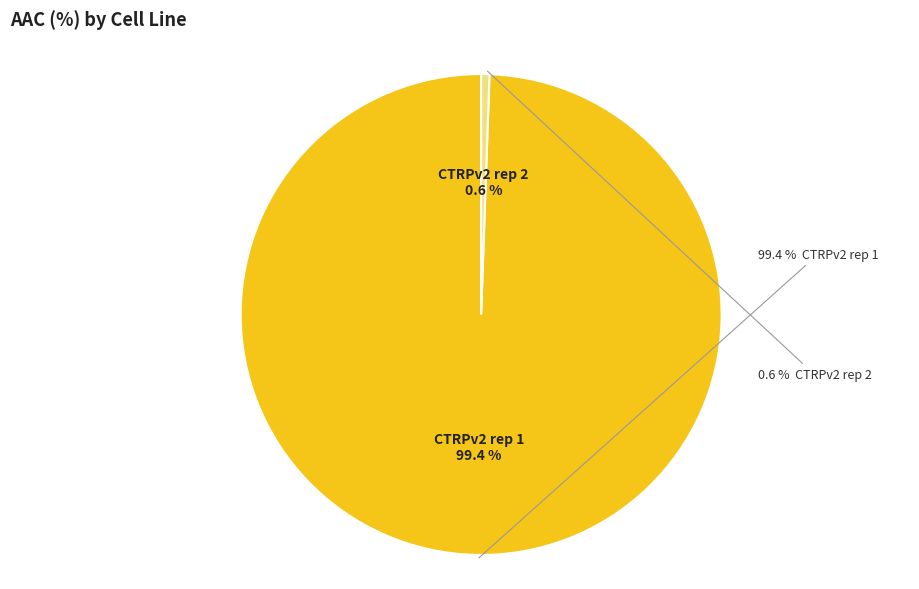

To the nearest percent, what is the difference between the CTRPv2 rep 2 and CTRPv2 rep 1 slice percentages?

99%